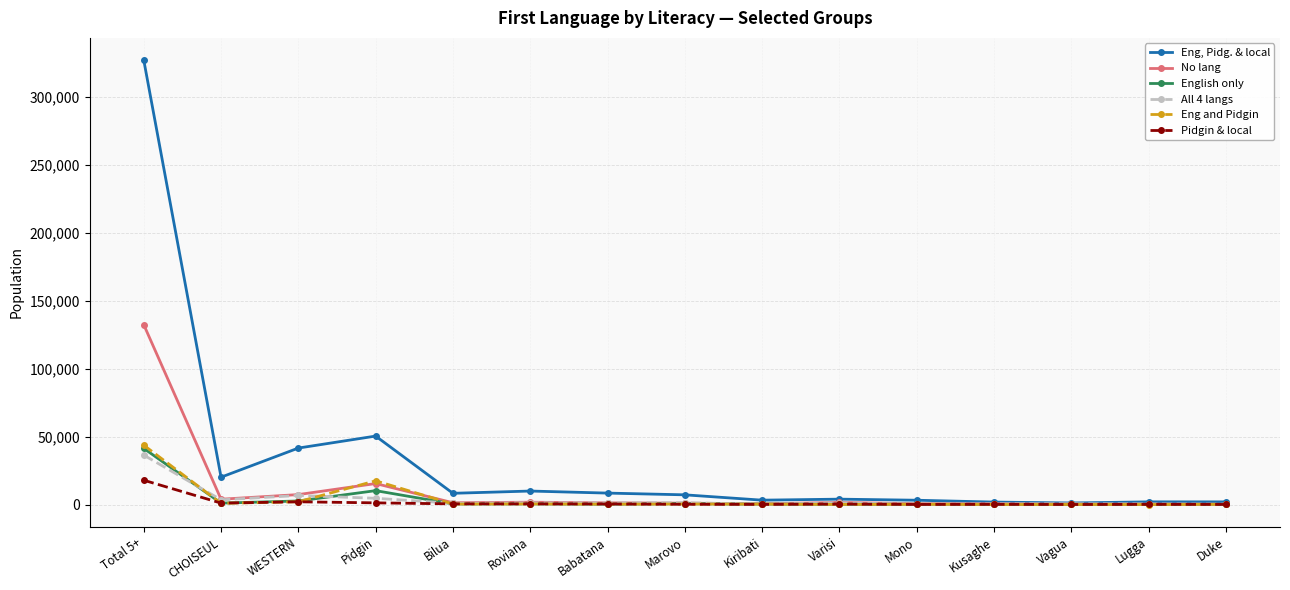

Which series changed the most between Total 5+ and Mono?

Eng, Pidg. & local